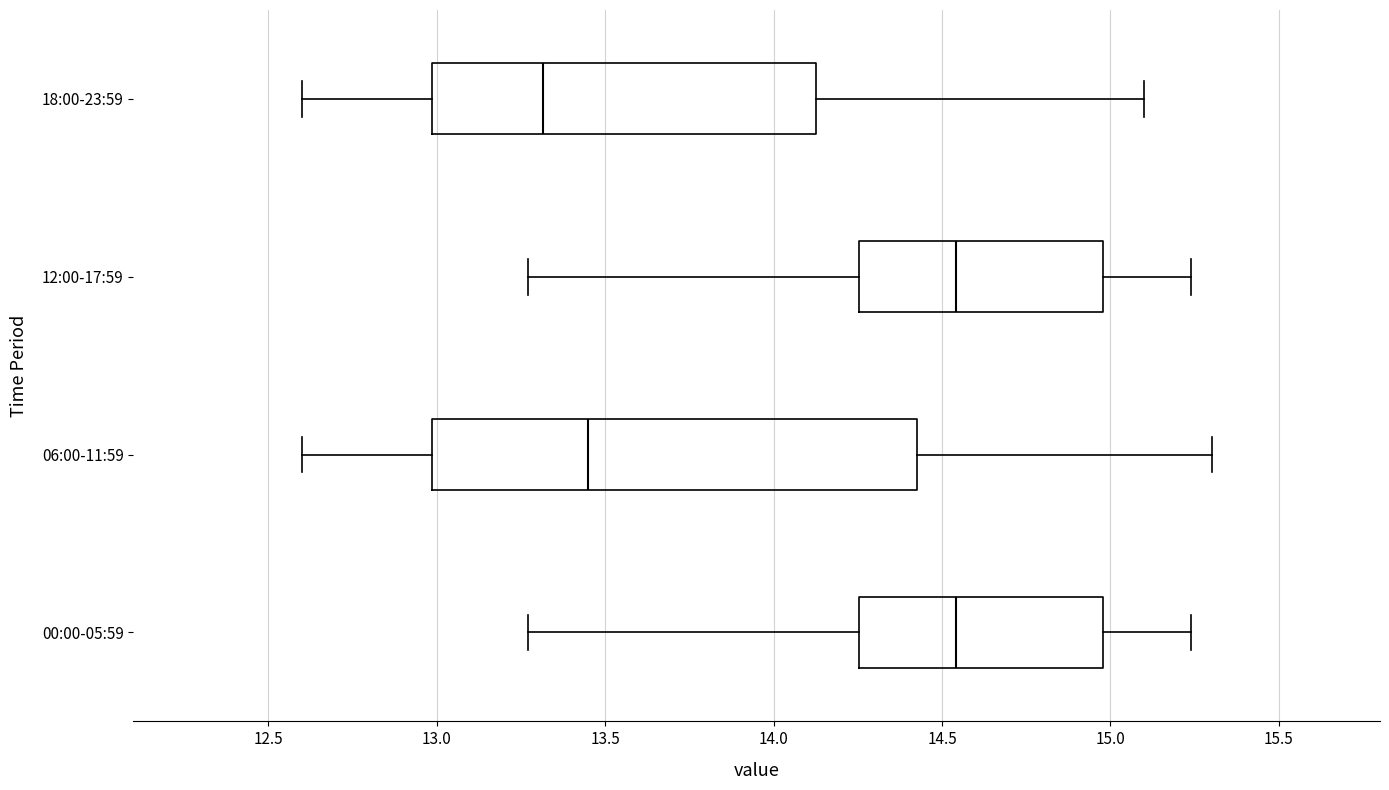

Reading bottom to top, transcribe this box plot: for each box, give where its median line is, the range the box spans, and where its two whiskers end, as read against the x-axis. The values are not printed on the chart, so give them approximately, as read against the axis.

00:00-05:59: median 14.55, box 14.25 to 15.00, whiskers 13.25 to 15.25
06:00-11:59: median 13.45, box 13.00 to 14.45, whiskers 12.60 to 15.30
12:00-17:59: median 14.55, box 14.25 to 15.00, whiskers 13.25 to 15.25
18:00-23:59: median 13.30, box 13.00 to 14.15, whiskers 12.60 to 15.10